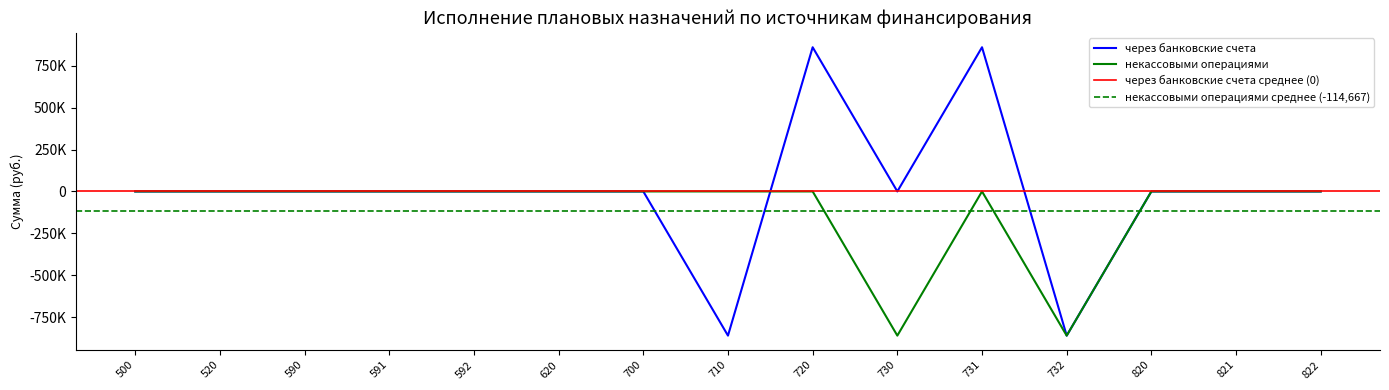

Rank the series by their maximum value, from lowest to highest.

некассовыми операциями, через банковские счета